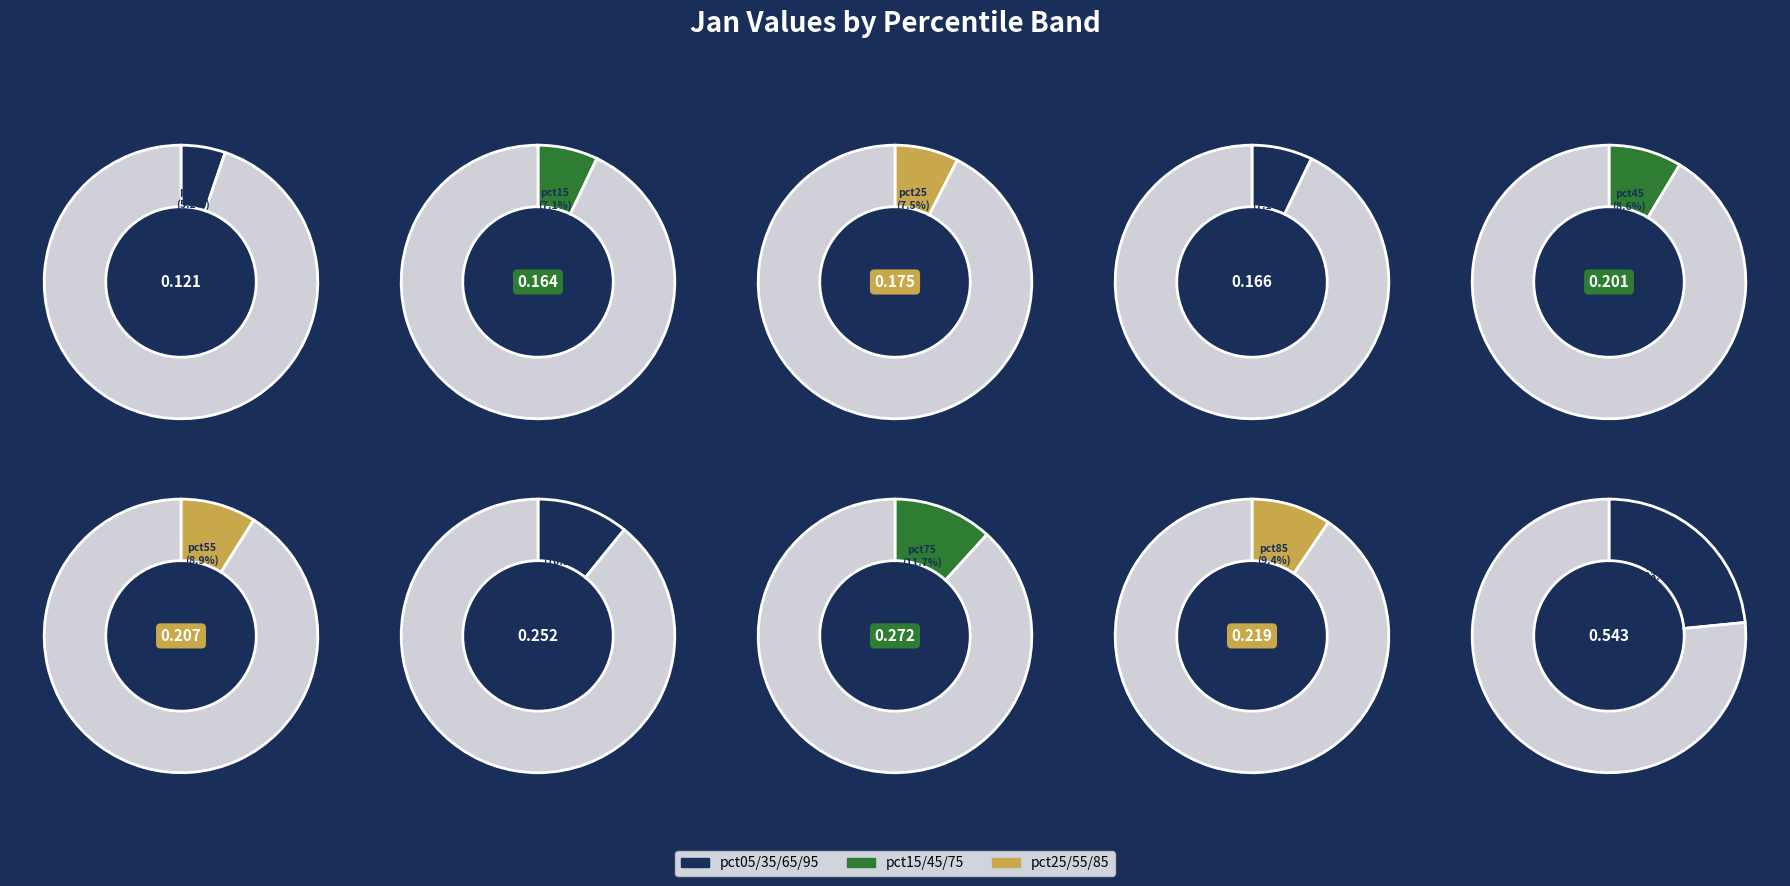

To the nearest percent, what is the average slice percentage?

10%